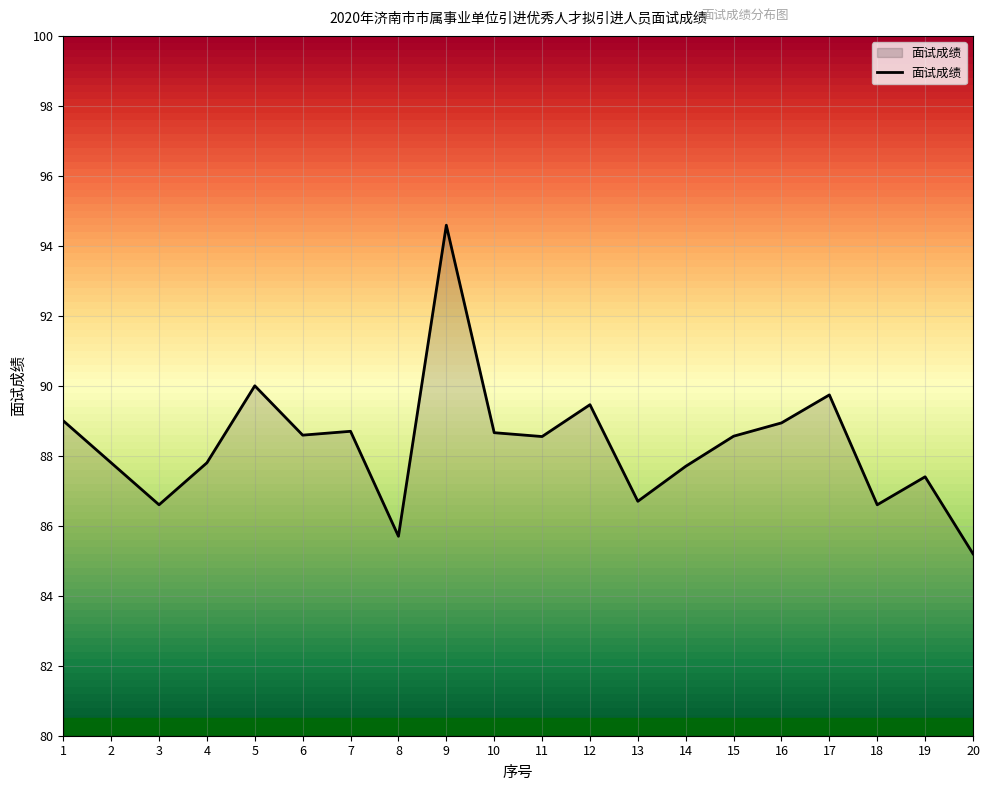

What is the maximum value shown in the chart?

94.6